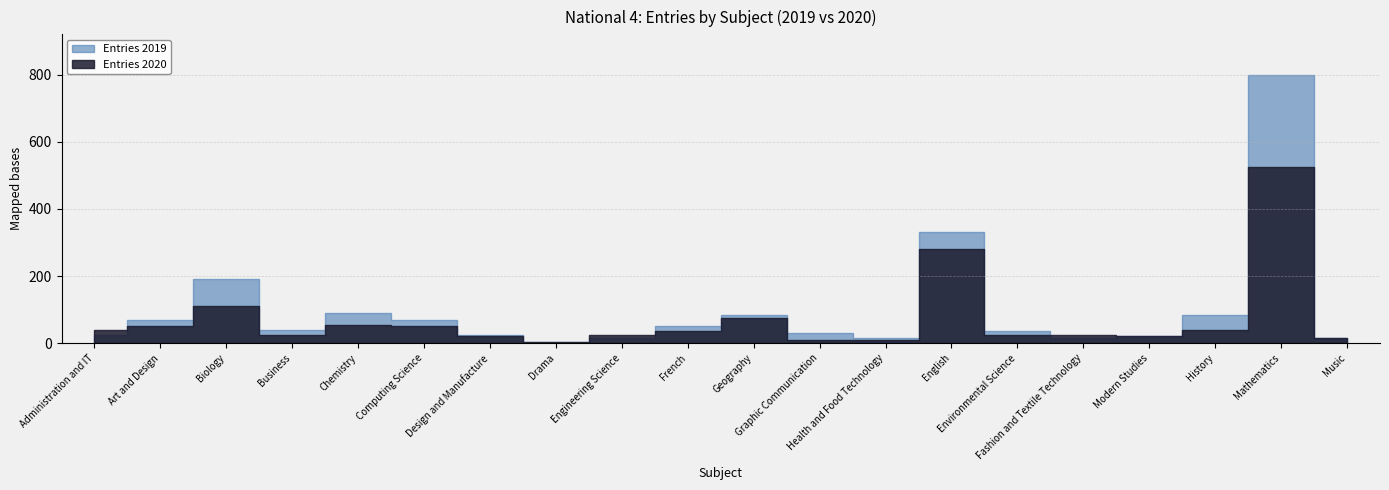

What is the difference between the second highest and minimum values in the Entries 2019 series?

325